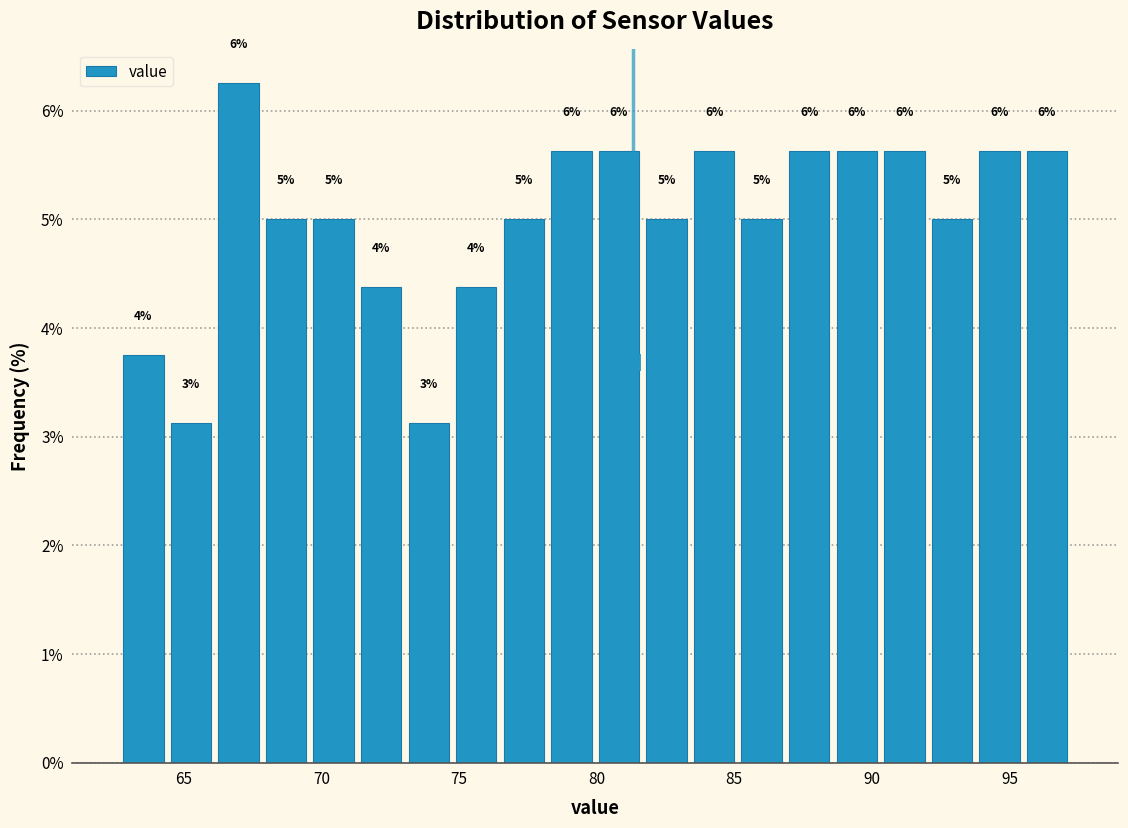

Read against the x-axis, roughly where is the centre of the tallest bar?

67.0